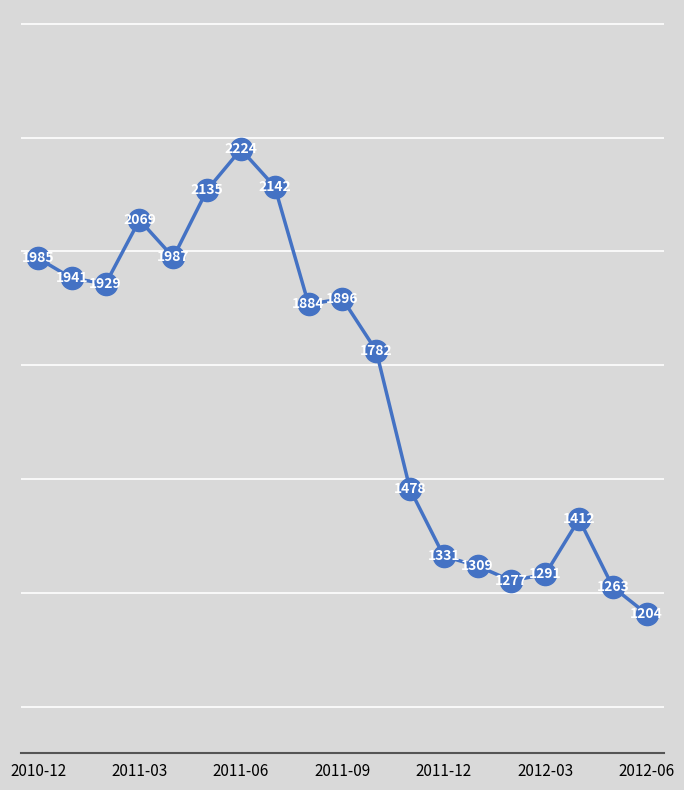

How many points are lower than both their immediate neighbors (excluding endpoints)?

4